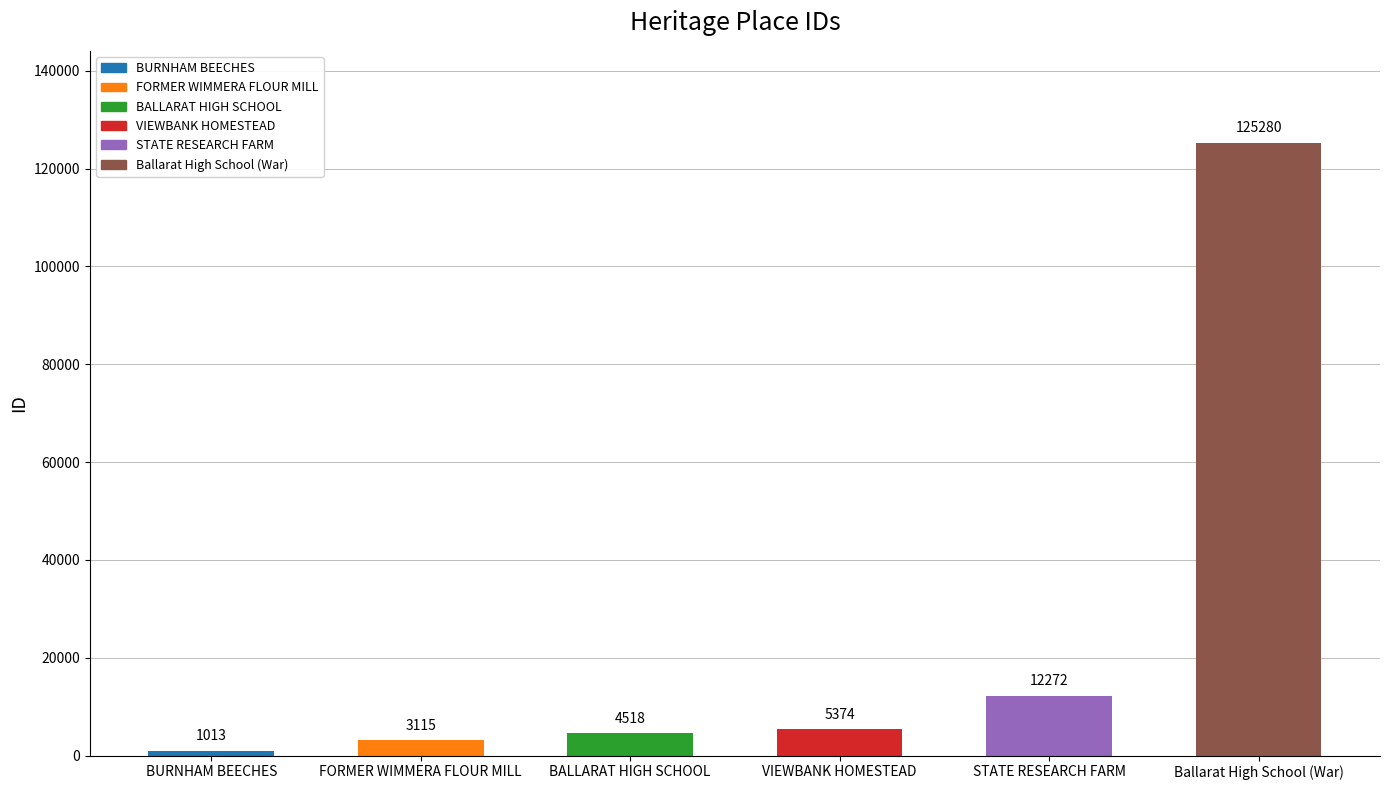

The value at FORMER WIMMERA FLOUR MILL is 3115. True or false?

True